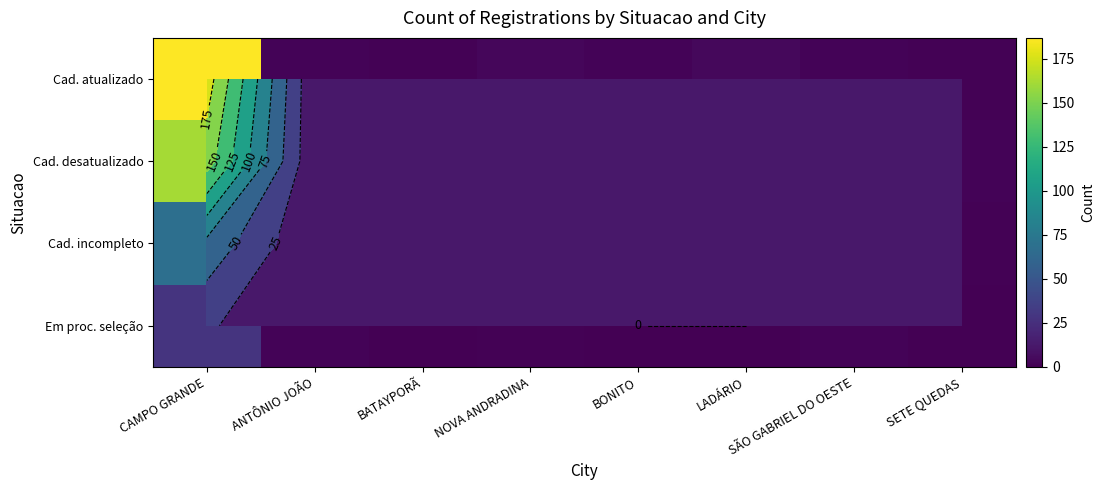

How many data points does each series have?

8